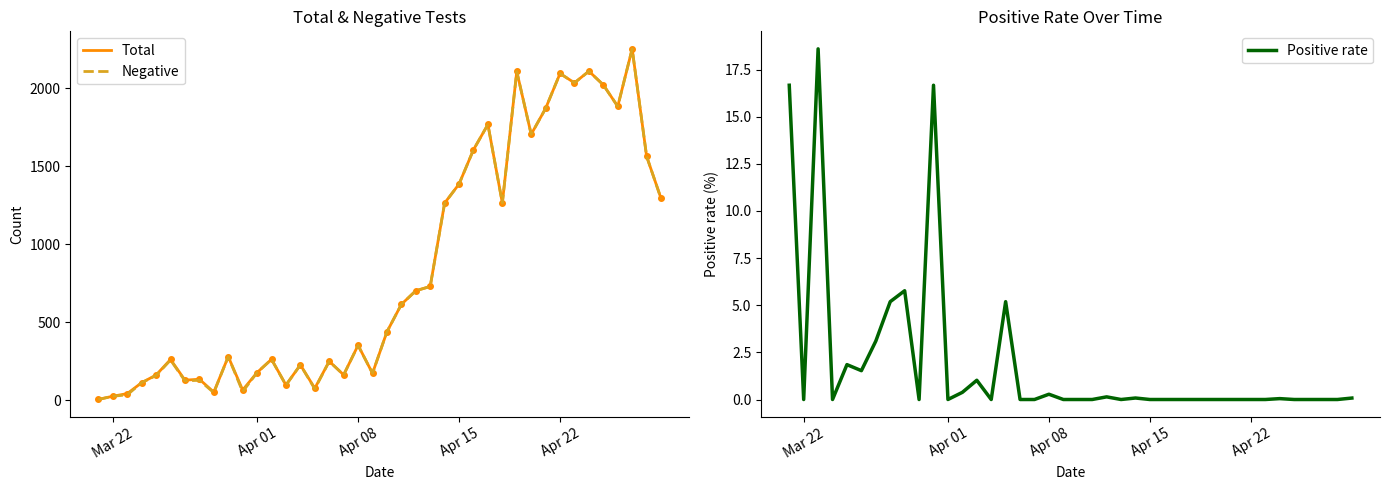

Reading left to right, list all the values displayed in this chart.

Total: 6.0	26.0	43.0	113.0	162.0	262.0	129.0	135.0	52.0	280.0	66.0	178.0	263.0	98.0	227.0	77.0	250.0	163.0	353.0	173.0	439.0	615.0	703.0	730.0	1265.0	1387.0	1607.0	1769.0	1265.0	2109.0	1706.0	1872.0	2096.0	2036.0	2111.0	2023.0	1885.0	2254.0	1565.0	1295.0
Negative: 5.0	26.0	35.0	113.0	159.0	258.0	125.0	128.0	49.0	280.0	55.0	178.0	262.0	97.0	227.0	73.0	250.0	163.0	352.0	173.0	439.0	615.0	702.0	730.0	1264.0	1387.0	1607.0	1769.0	1265.0	2109.0	1706.0	1872.0	2096.0	2036.0	2110.0	2023.0	1885.0	2254.0	1565.0	1294.0
Positive rate: 16.7	0.0	18.6	0.0	1.9	1.5	3.1	5.2	5.8	0.0	16.7	0.0	0.4	1.0	0.0	5.2	0.0	0.0	0.3	0.0	0.0	0.0	0.1	0.0	0.1	0.0	0.0	0.0	0.0	0.0	0.0	0.0	0.0	0.0	0.0	0.0	0.0	0.0	0.0	0.1